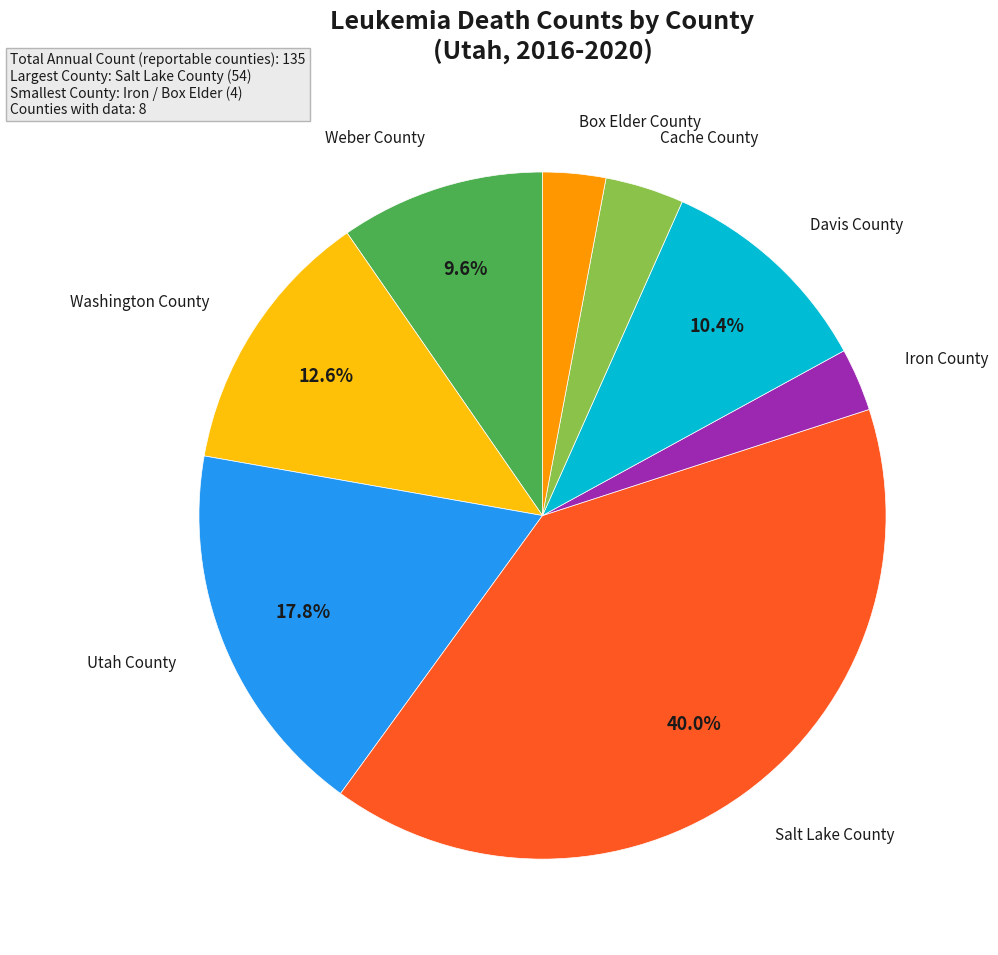

Does any single category account for the majority?

No